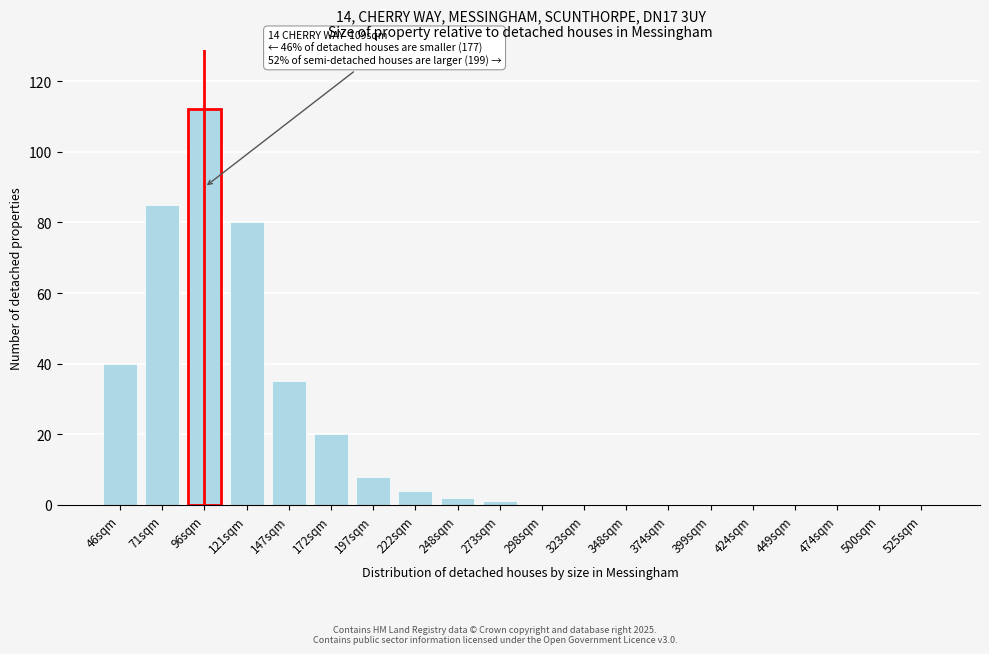

Reading right to left, transcribe all the data shown in this chart.

525sqm=0	500sqm=0	474sqm=0	449sqm=0	424sqm=0	399sqm=0	374sqm=0	348sqm=0	323sqm=0	298sqm=0	273sqm=1	248sqm=2	222sqm=4	197sqm=8	172sqm=20	147sqm=35	121sqm=80	96sqm=112	71sqm=85	46sqm=40